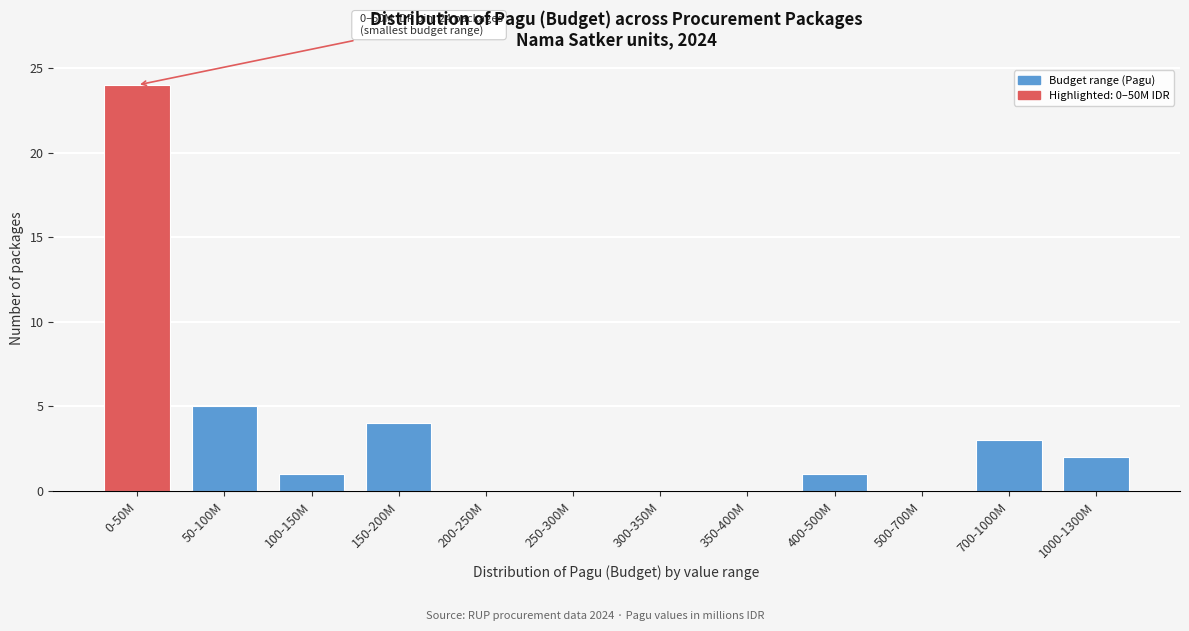

Reading right to left, transcribe all the data shown in this chart.

1000-1300M=2	700-1000M=3	500-700M=0	400-500M=1	350-400M=0	300-350M=0	250-300M=0	200-250M=0	150-200M=4	100-150M=1	50-100M=5	0-50M=24